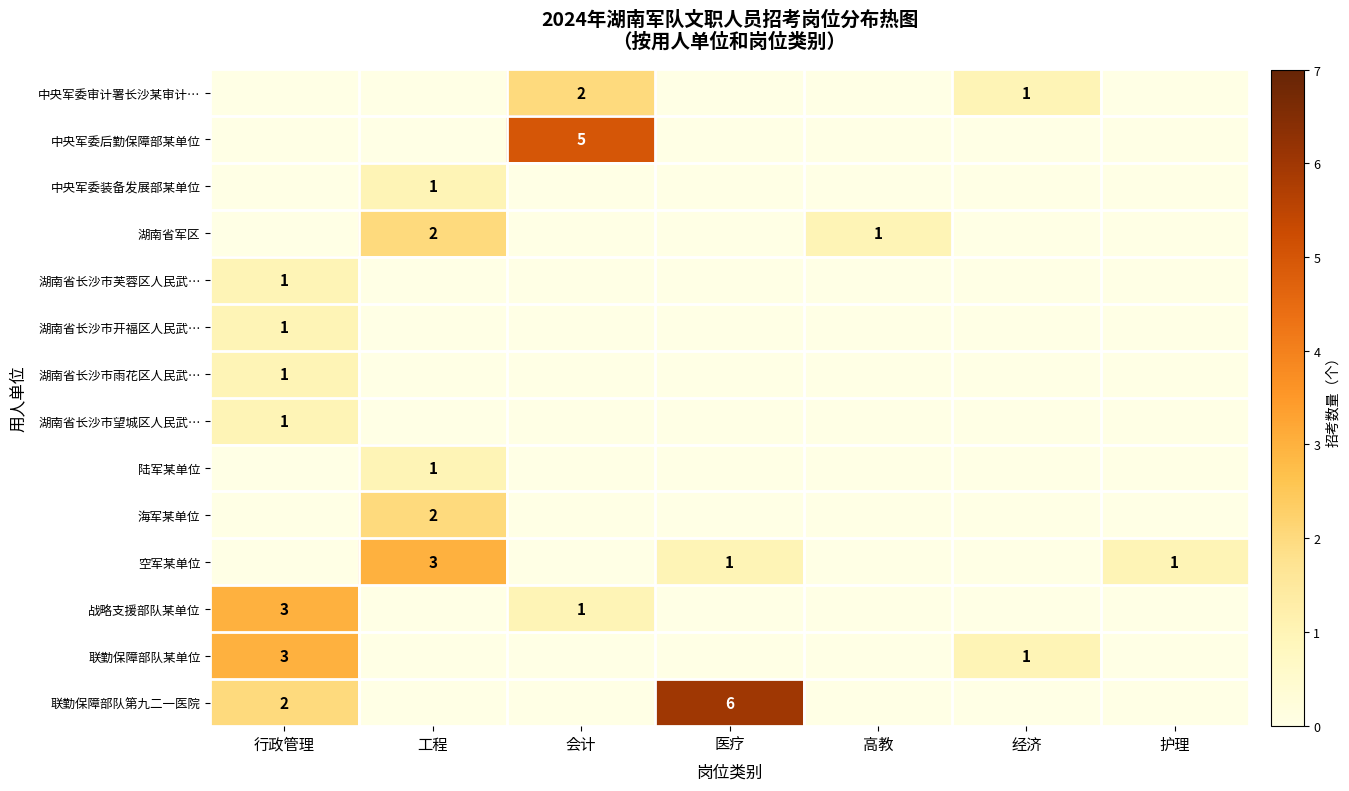

The value of 联勤保障部队某单位 at 经济 is 1. True or false?

True